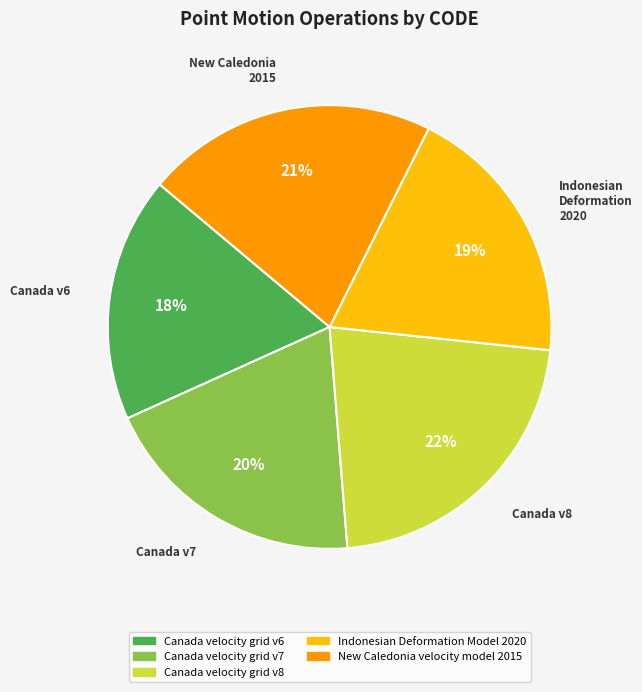

How many slices are in this pie chart?

5